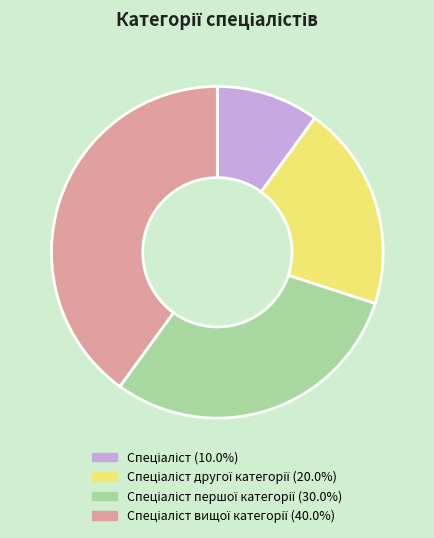

Does any single category account for the majority?

No